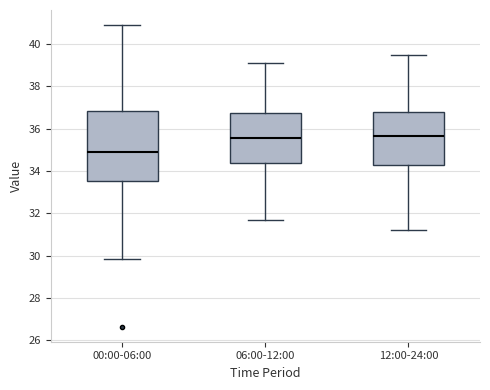

Reading left to right, transcribe this box plot: for each box, give where its median line is, the range the box spans, and where its two whiskers end, as read against the y-axis. The values are not printed on the chart, so give them approximately, as read against the axis.

00:00-06:00: median 35.0, box 33.6 to 36.8, whiskers 29.8 to 41.0
06:00-12:00: median 35.6, box 34.4 to 36.8, whiskers 31.8 to 39.2
12:00-24:00: median 35.6, box 34.2 to 36.8, whiskers 31.2 to 39.6